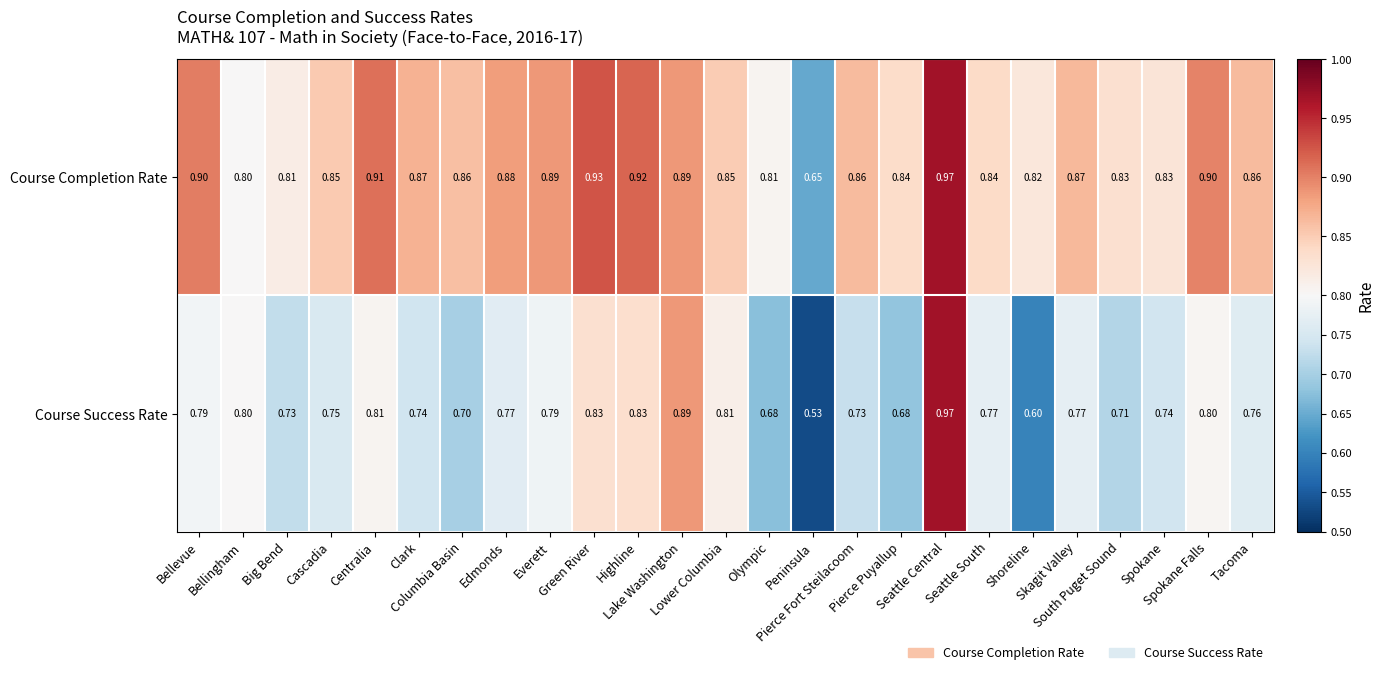

Which series has the widest spread of values?

Course Success Rate